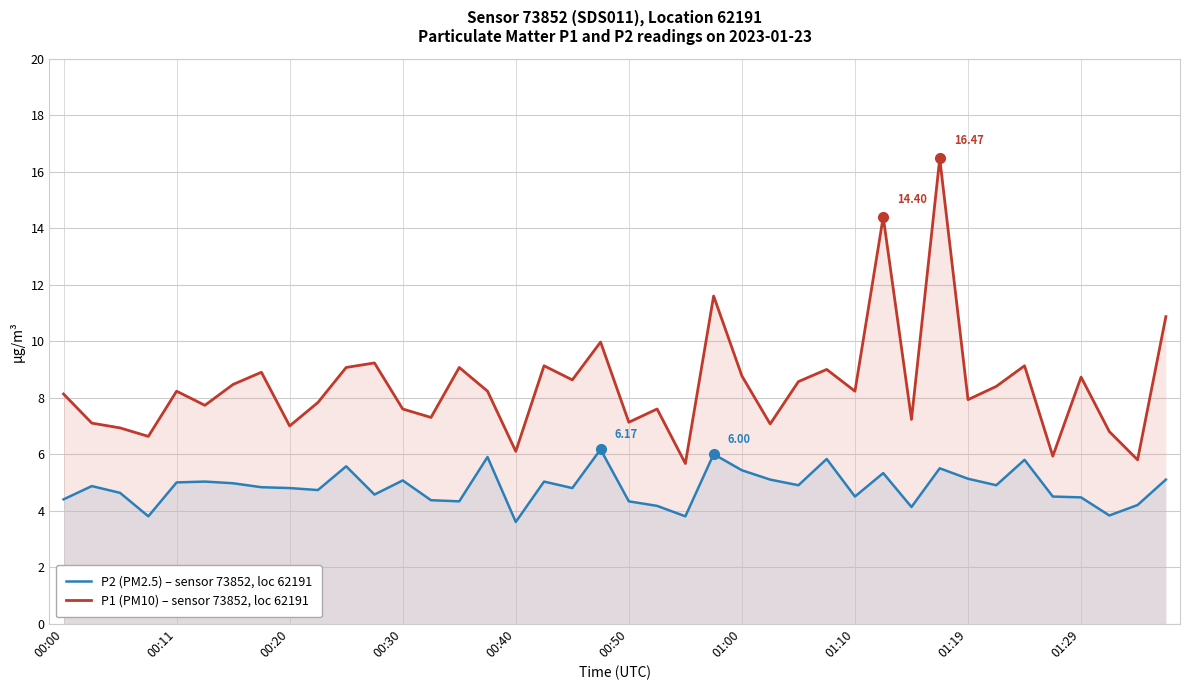

Which series changed the most between 23 and 25?

P1 (PM10) – sensor 73852, loc 62191